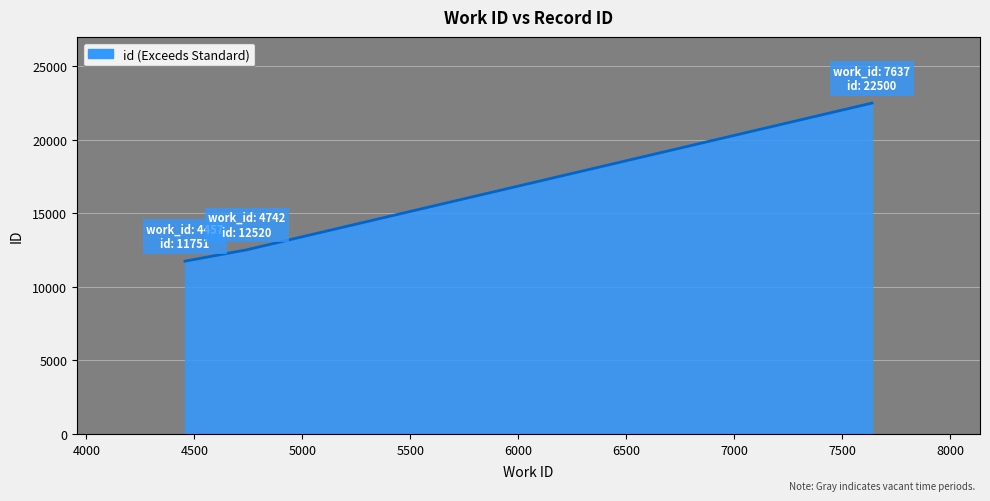

What is the average value?

15590